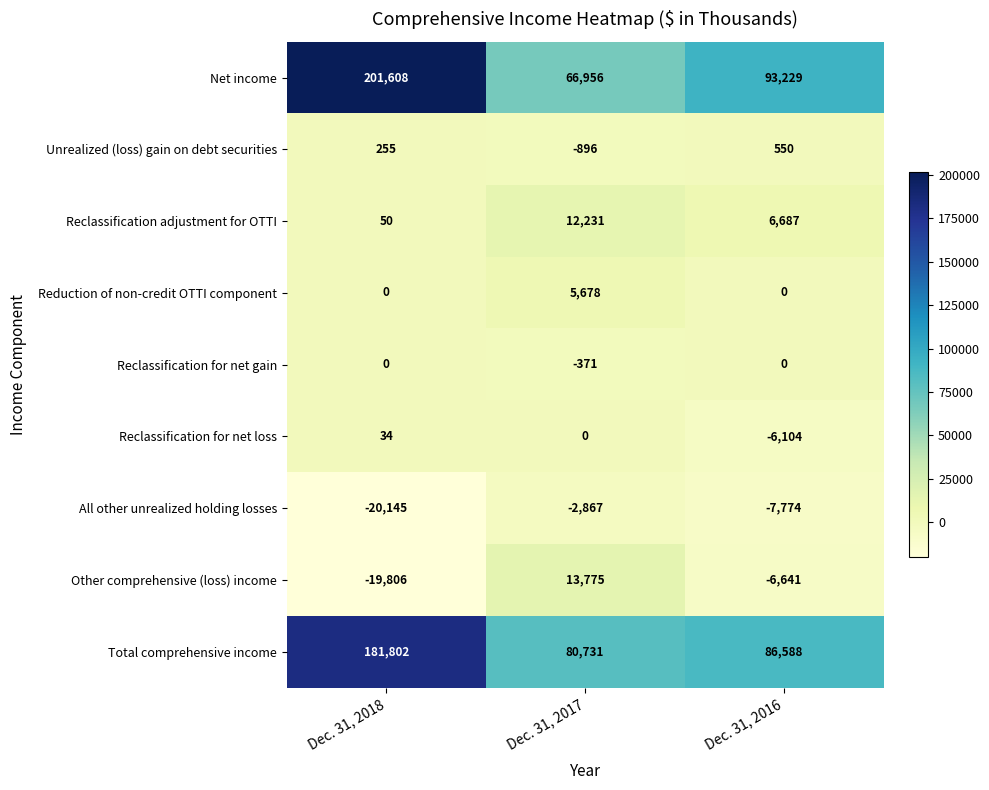

List the labels in order of Other comprehensive (loss) income value, largest first.

Dec. 31, 2017, Dec. 31, 2016, Dec. 31, 2018